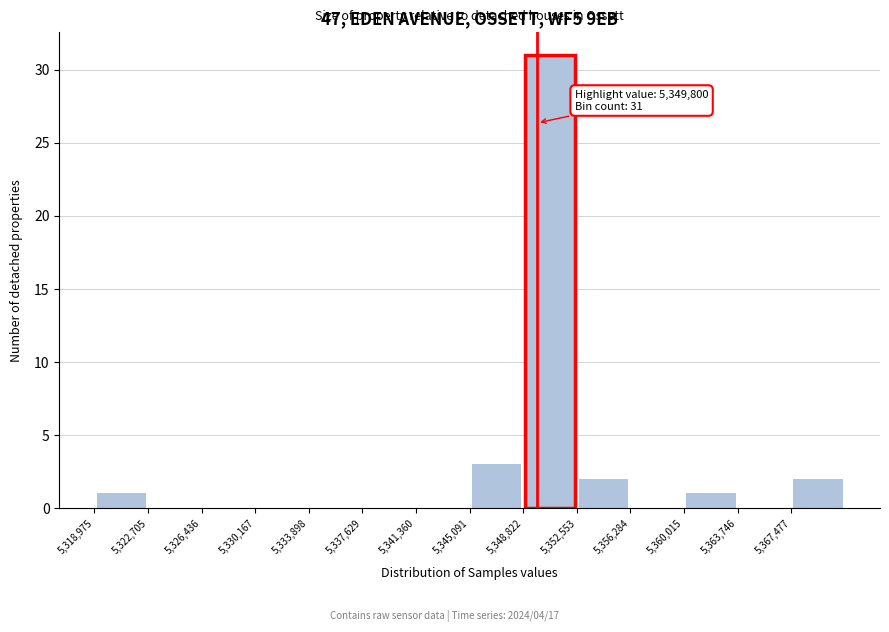

Over which range of the x-axis is the bar tallest?

5349000 to 5352500